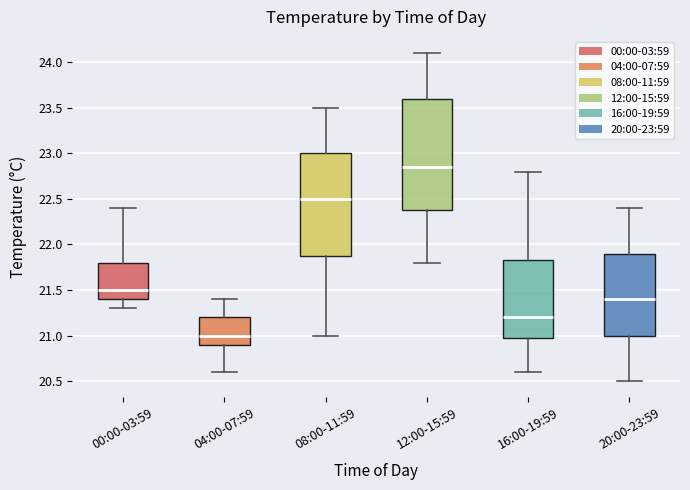

Reading left to right, transcribe this box plot: for each box, give where its median line is, the range the box spans, and where its two whiskers end, as read against the y-axis. The values are not printed on the chart, so give them approximately, as read against the axis.

00:00-03:59: median 21.50, box 21.40 to 21.80, whiskers 21.30 to 22.40
04:00-07:59: median 21.00, box 20.90 to 21.20, whiskers 20.60 to 21.40
08:00-11:59: median 22.50, box 21.90 to 23.00, whiskers 21.00 to 23.50
12:00-15:59: median 22.85, box 22.40 to 23.60, whiskers 21.80 to 24.10
16:00-19:59: median 21.20, box 21.00 to 21.85, whiskers 20.60 to 22.80
20:00-23:59: median 21.40, box 21.00 to 21.90, whiskers 20.50 to 22.40